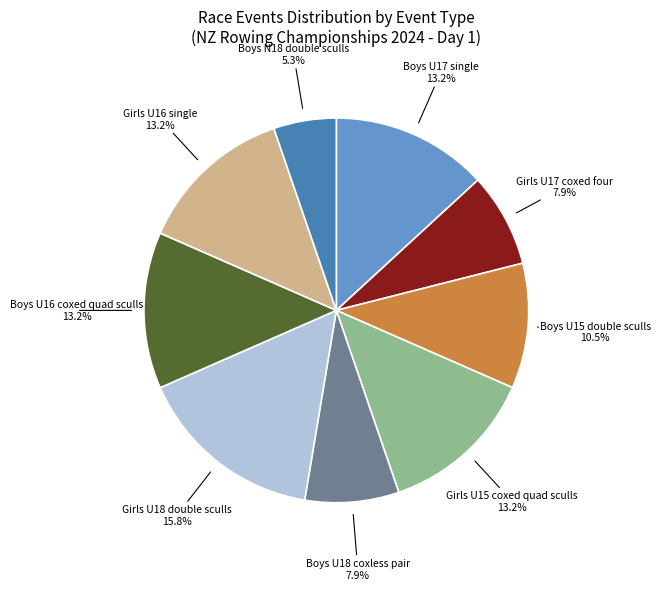

Does any single category account for the majority?

No